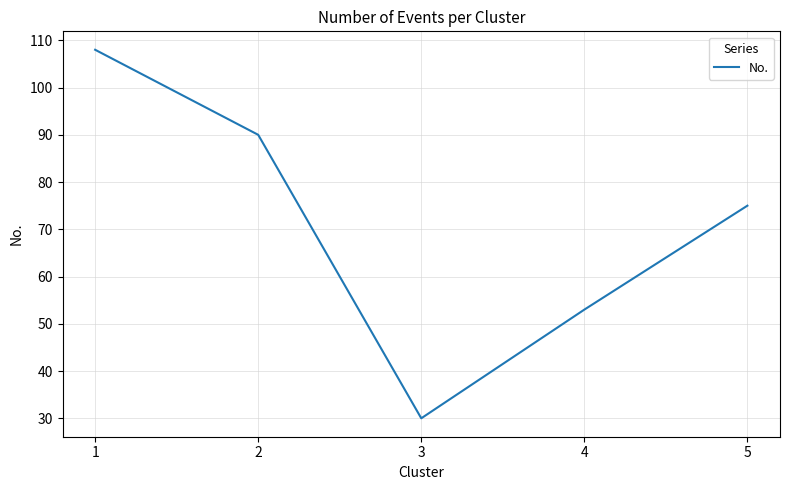

Read the value at 4, to the nearest 10.

50